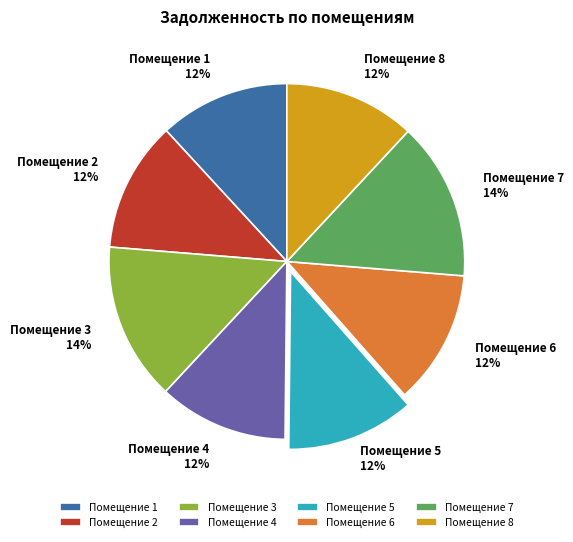

Is it true that Помещение 6 is 12% of the pie?

True